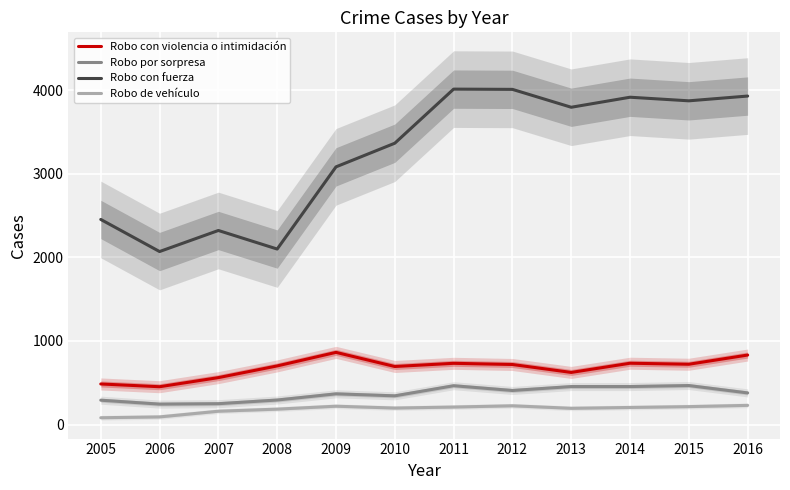

Reading left to right, transcribe all the data shown in this chart.

Robo con violencia o intimidación: 486	453	562	702	864	695	733	719	624	734	722	832
Robo por sorpresa: 292	245	250	294	368	344	465	408	455	455	467	379
Robo con fuerza: 2454	2070	2322	2100	3083	3366	4013	4010	3796	3916	3873	3930
Robo de vehículo: 82	92	160	185	220	198	210	225	195	205	215	230